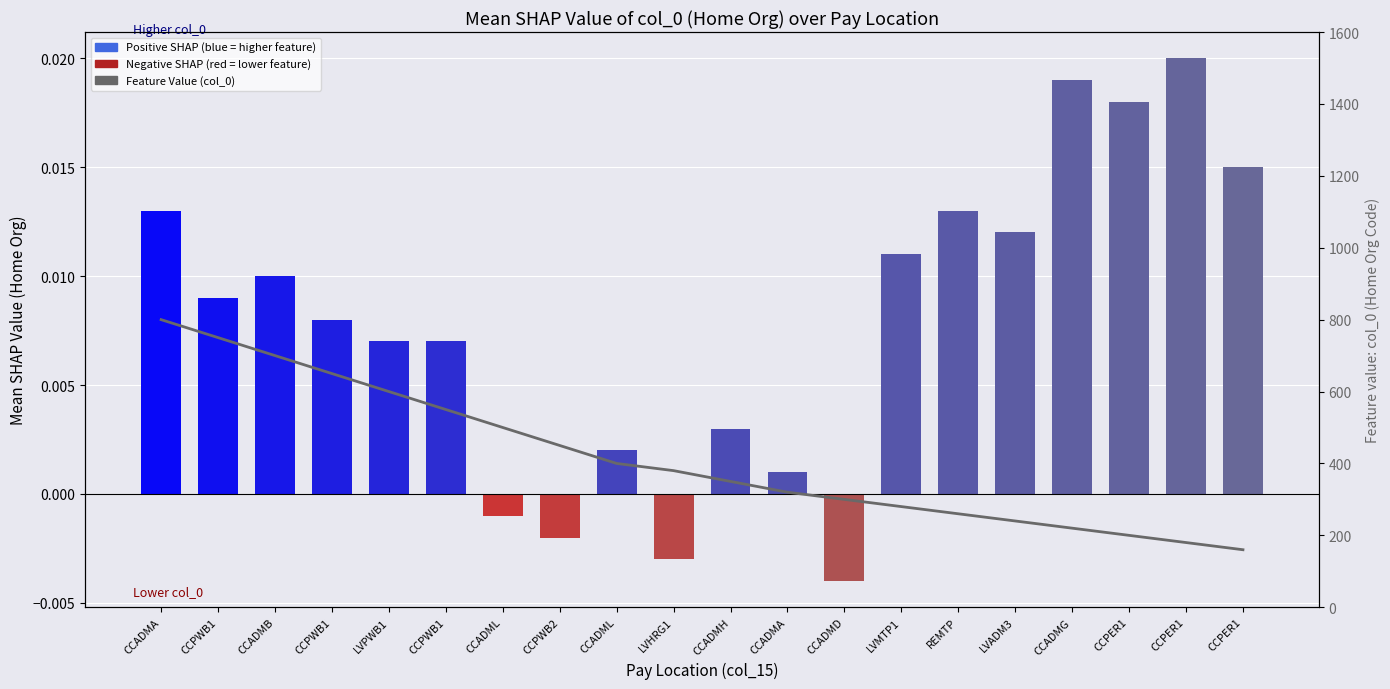

The Feature Value (col_0) series shows 650.0 at CCPWB1. True or false?

True